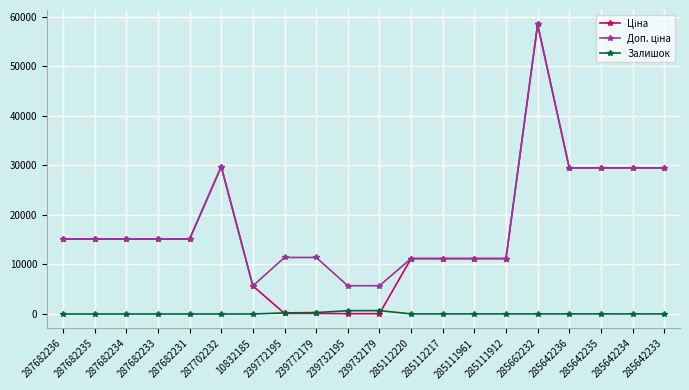

True or false: Залишок has a value of 4.0 at 10832185.

True